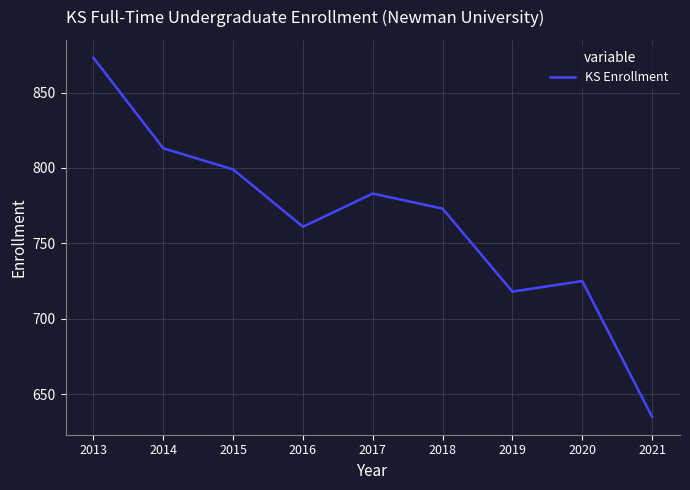

At which label is the value closest to 754?

2016